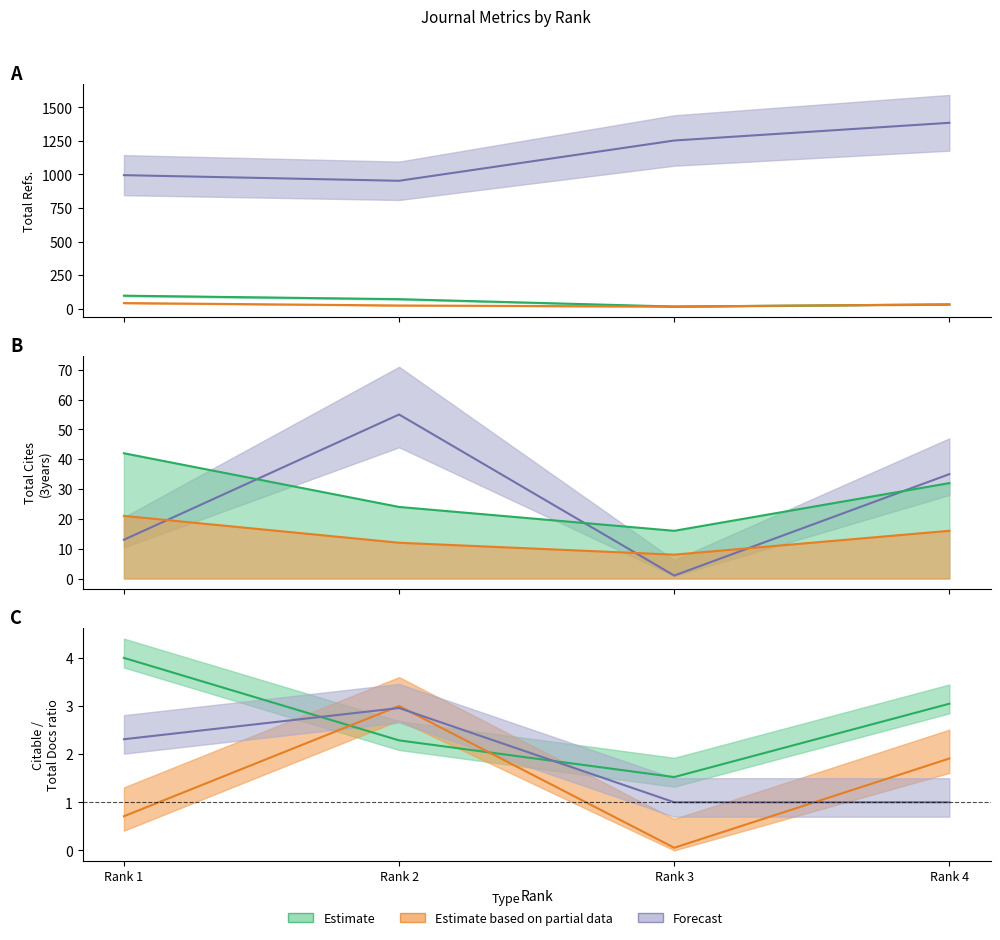

Which category has the lowest value in the Total Refs. series?

Rank 2